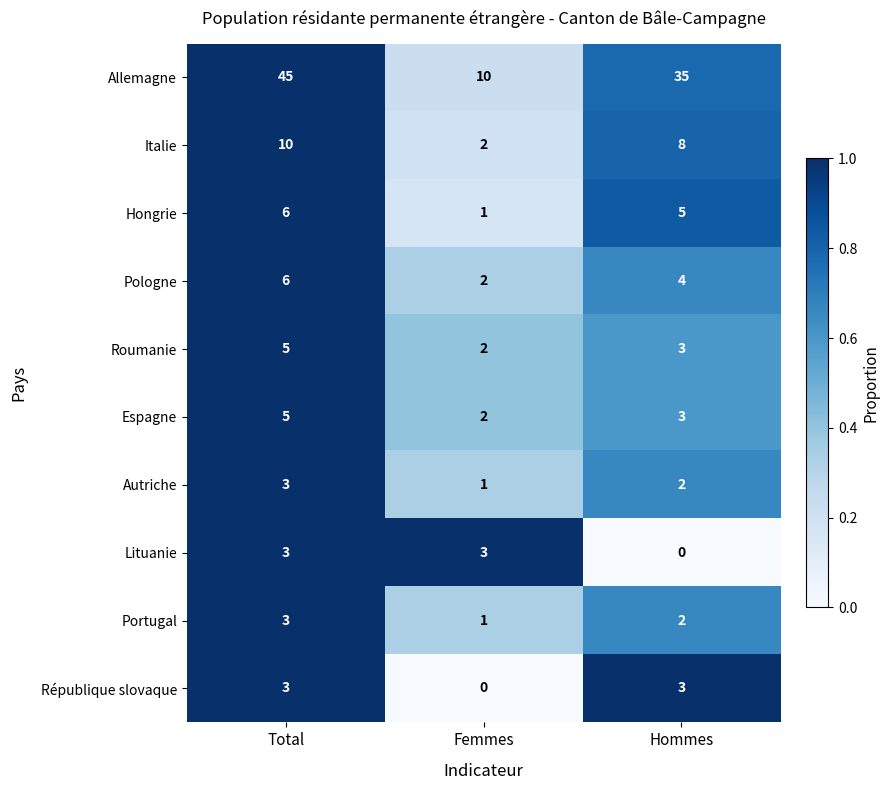

Which series has the largest total across all categories?

Allemagne